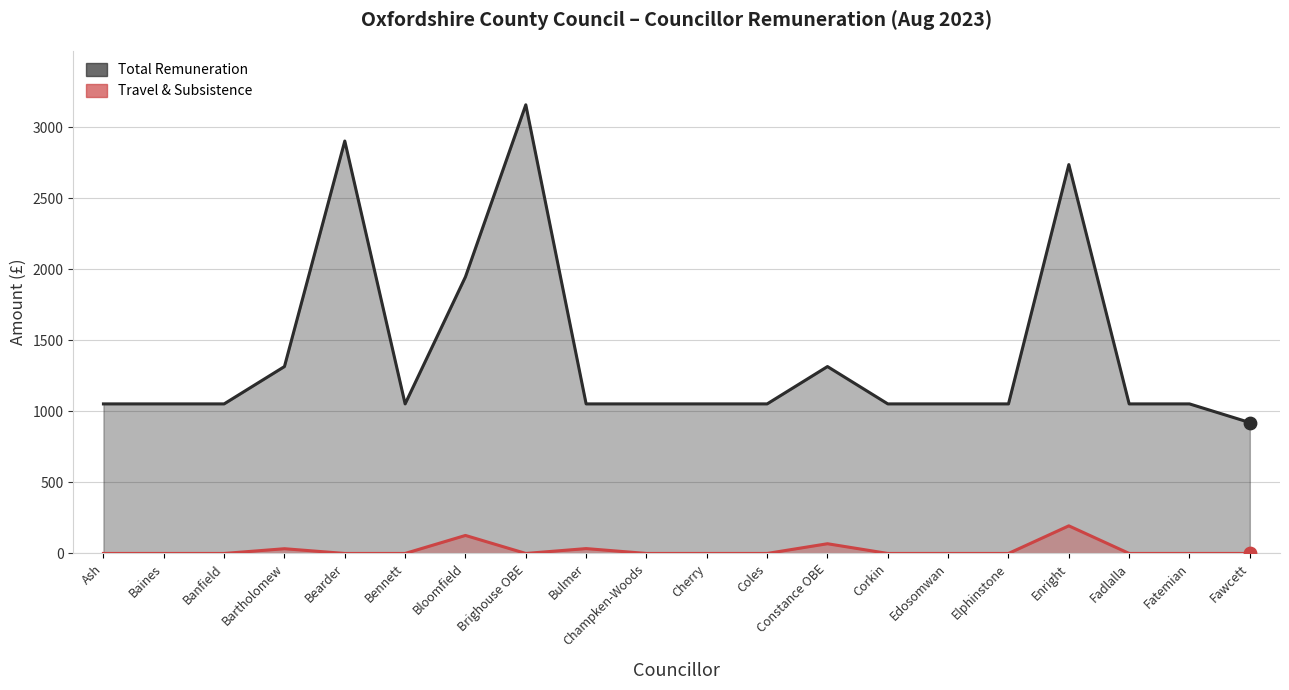

Is the value of Total Remuneration at Bulmer greater than the value of Travel & Subsistence at Bulmer?

Yes